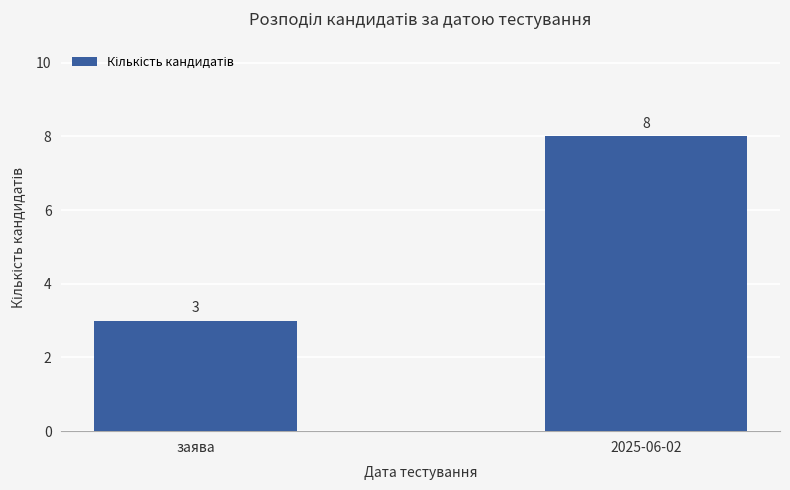

What is the minimum value shown in the chart?

3